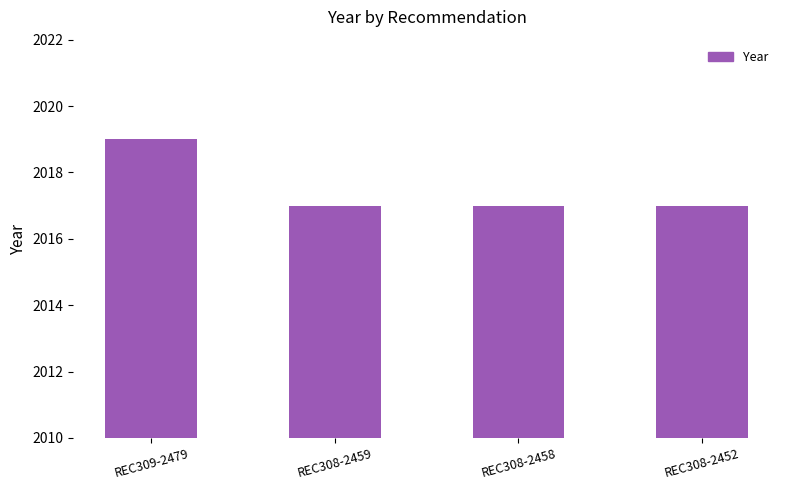

Is it true that the value at REC309-2479 is 1197?

False